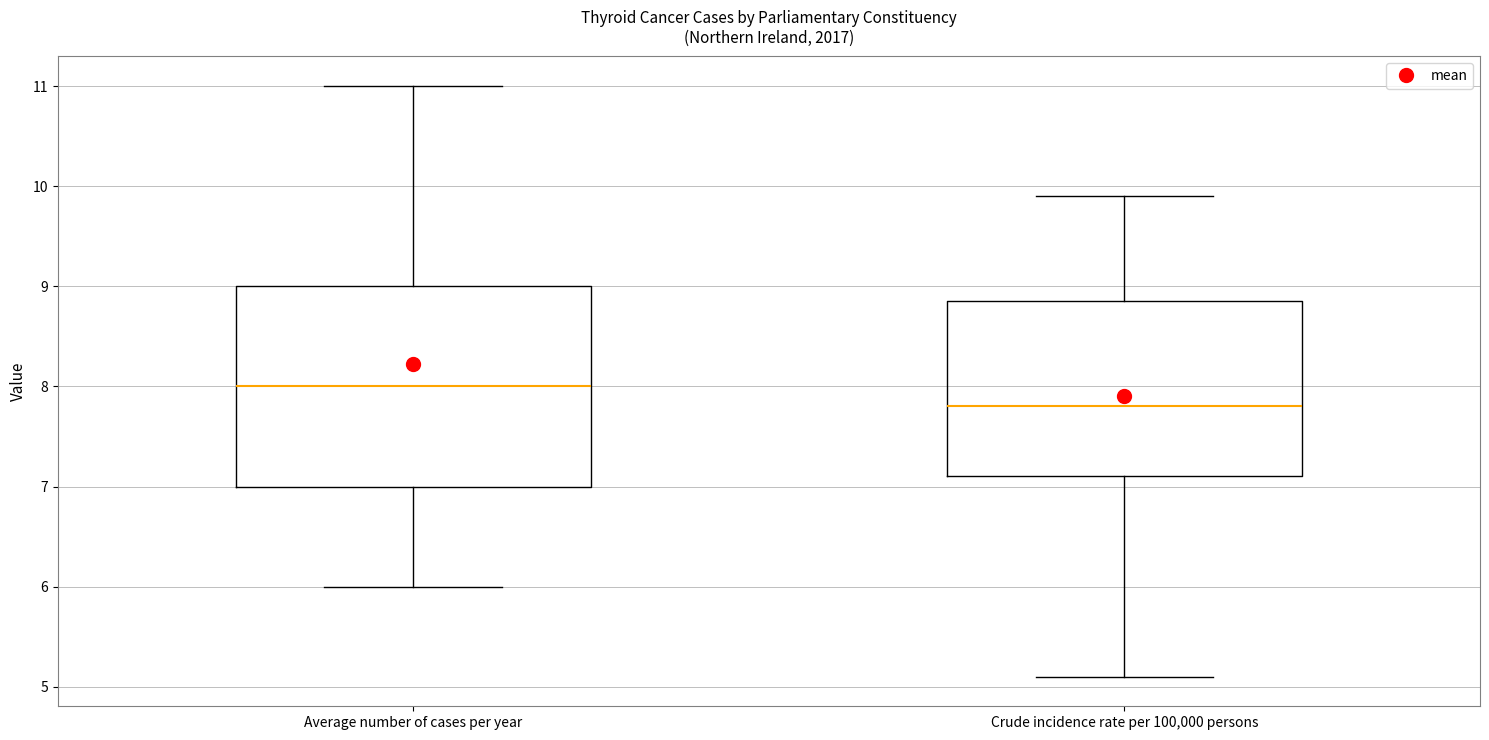

Comparing the boxes themselves (not the whiskers), which one is the tallest?

Average number of cases per year